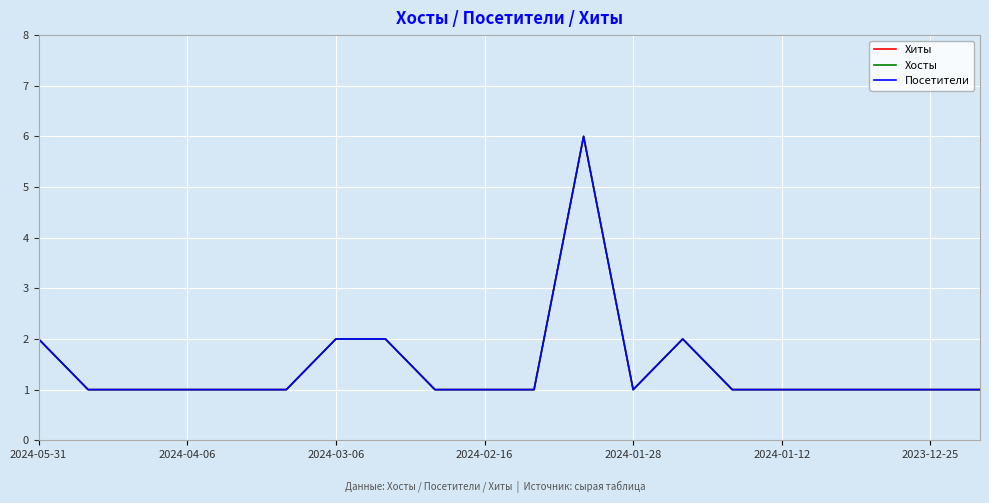

Is this an area chart (filled region under the line)?

No